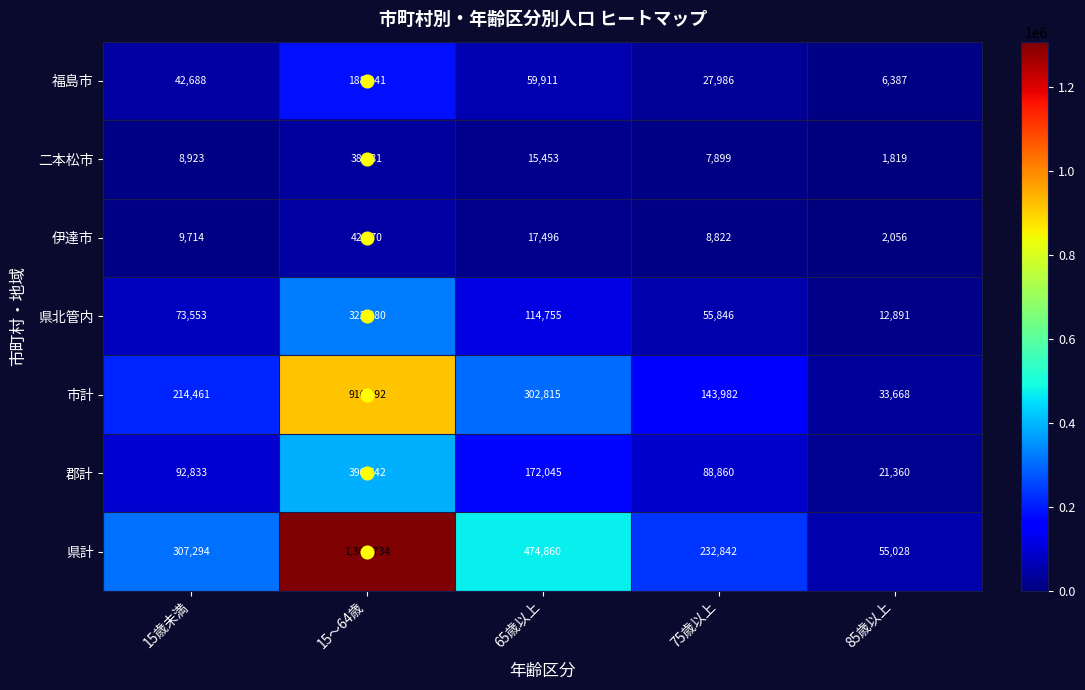

What is the average value of the 郡計 series?

153168